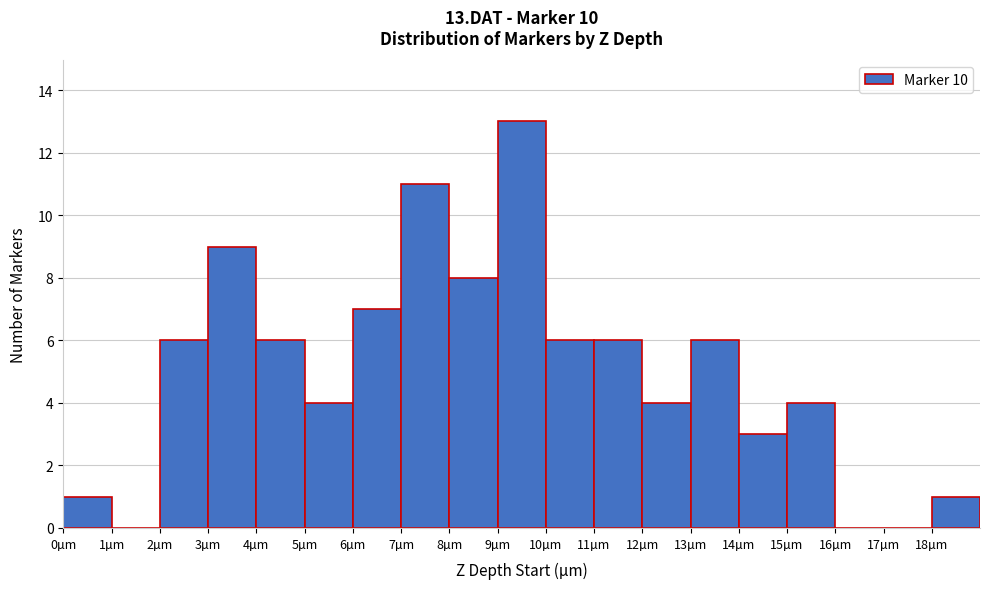

Which range on the x-axis has the tallest bar?

9 to 10